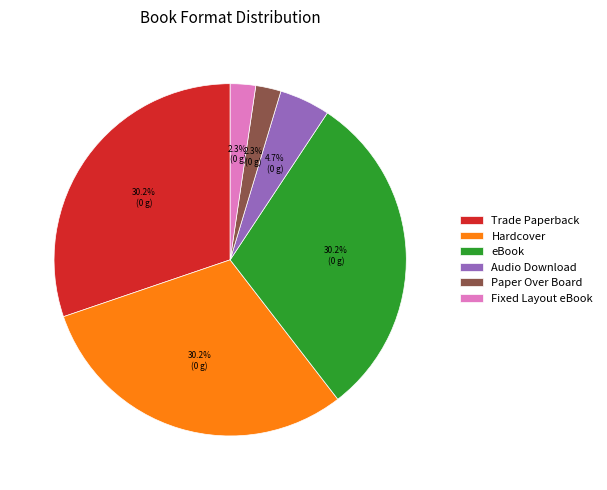

Is there any slice that represents more than half of the pie?

No